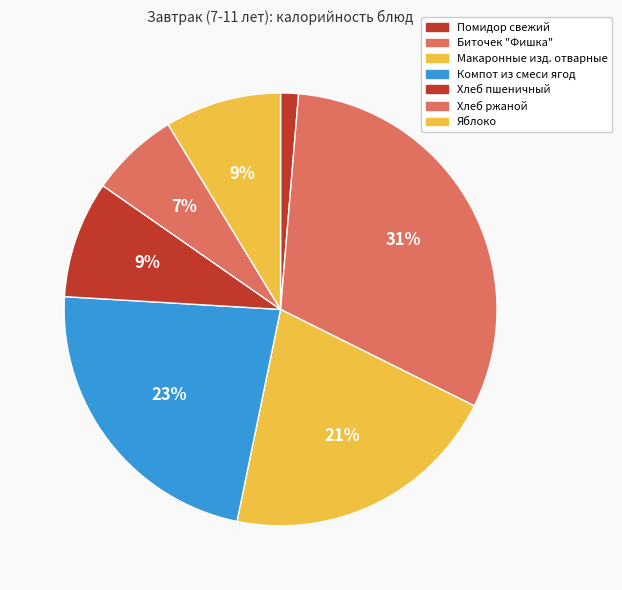

How many segments does this pie chart have?

7